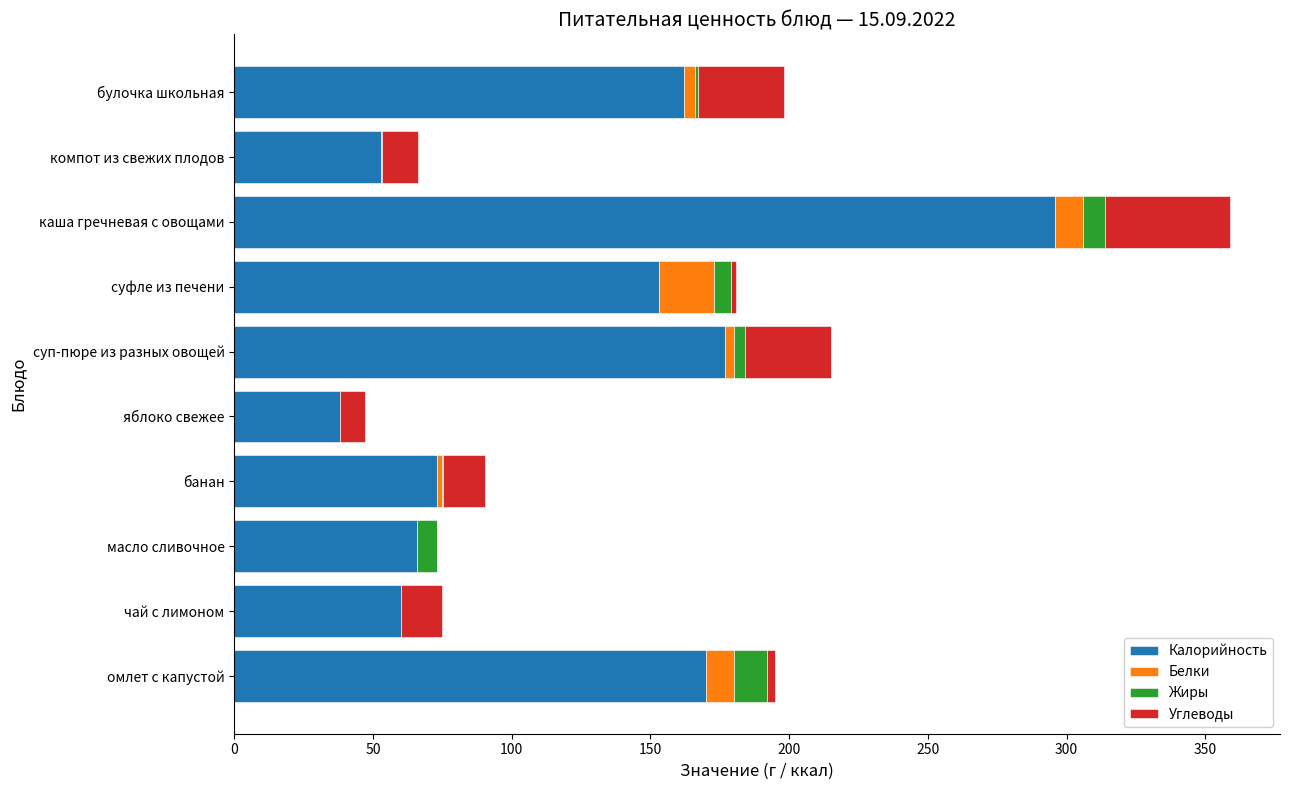

Count the number of categories in the chart.

10